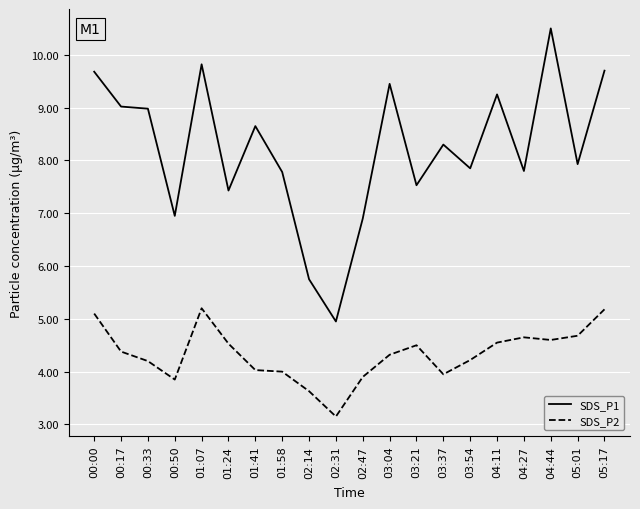

What is the sum of the SDS_P2 values at 05:17 and 01:07?

10.4